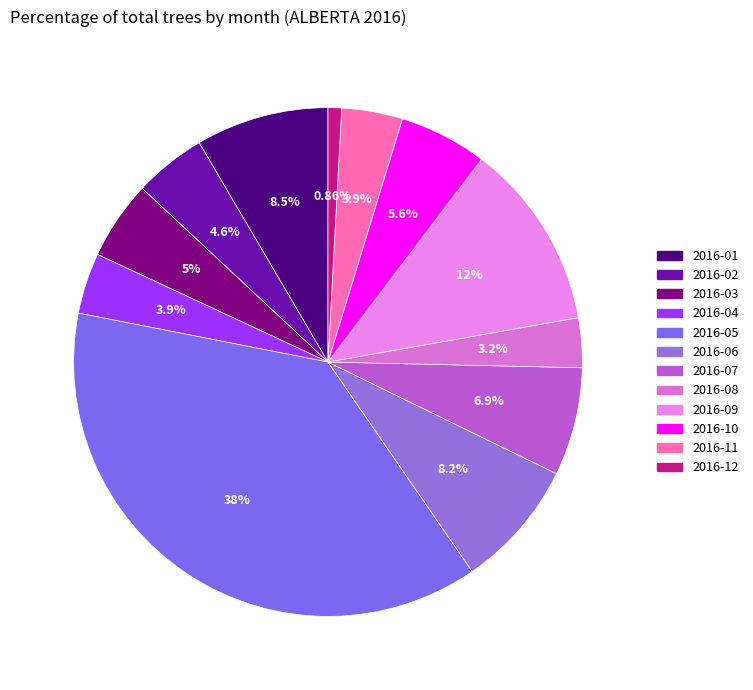

Rank the categories by value from highest to lowest.

2016-05, 2016-09, 2016-01, 2016-06, 2016-07, 2016-10, 2016-03, 2016-02, 2016-04, 2016-11, 2016-08, 2016-12